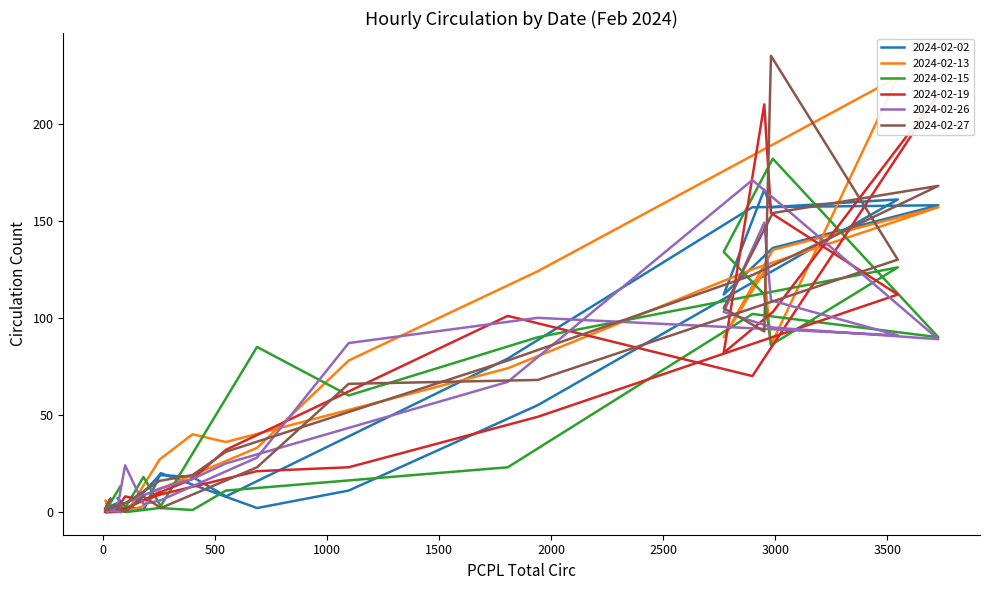

What is the difference between the 2024-02-19 values at 13:00-14:00 and 06:00-07:00?

72